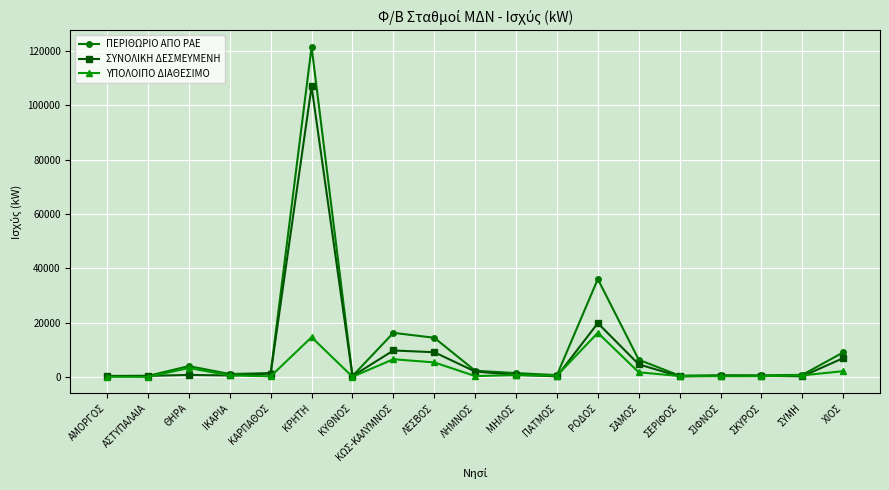

What value does the ΠΕΡΙΘΩΡΙΟ ΑΠΟ ΡΑΕ series have at ΚΡΗΤΗ?

121500.0